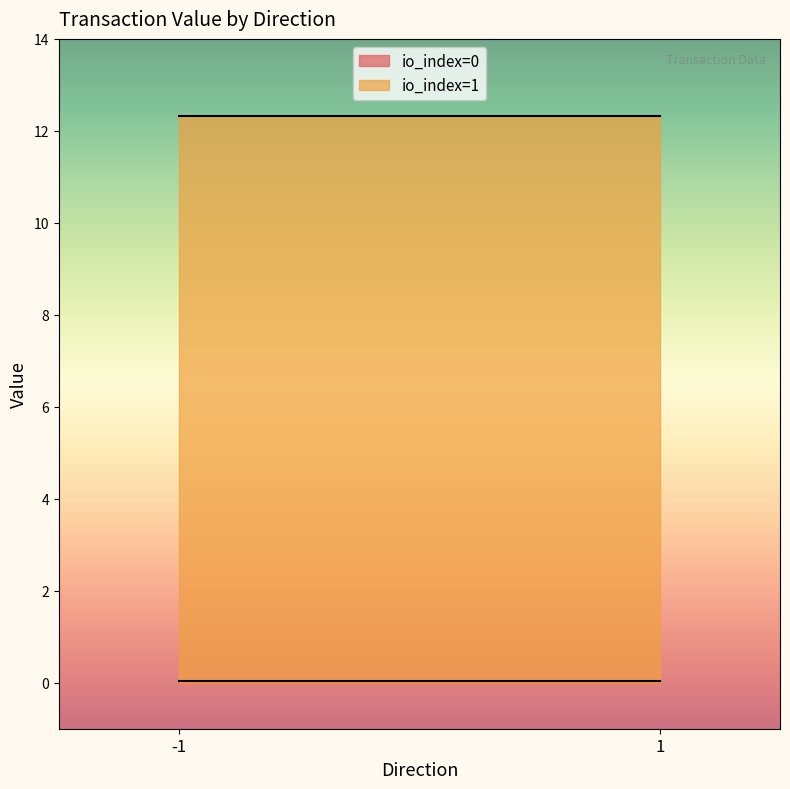

Is it true that value equals 12.3 at 1?

True